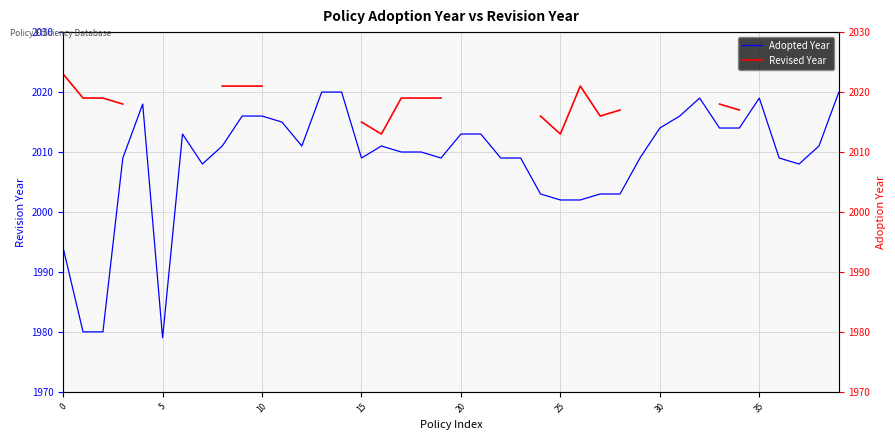

What is the difference between the second highest and minimum values in the Adopted Year series?

41